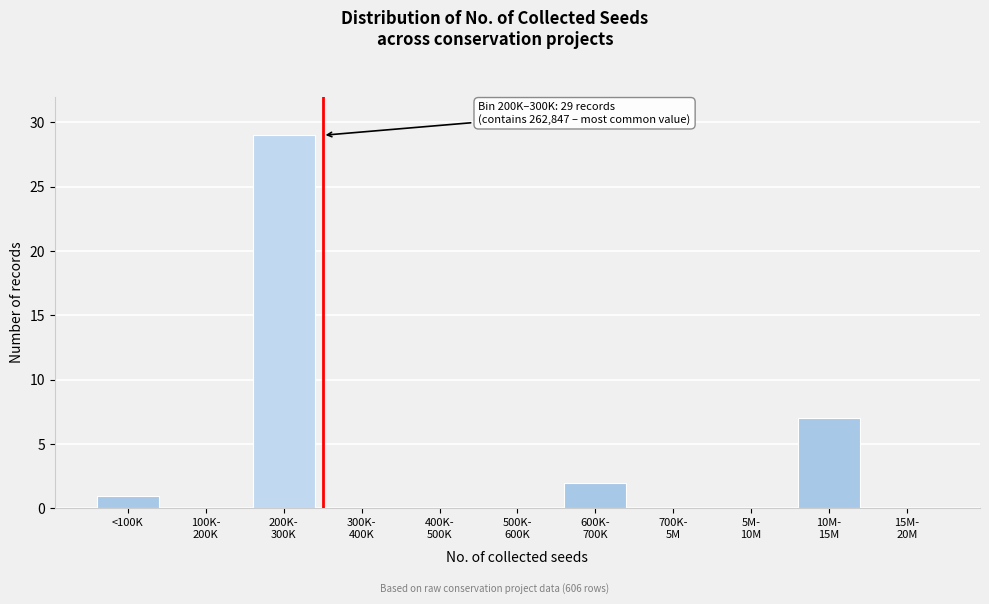

What is the sum of all values?

39